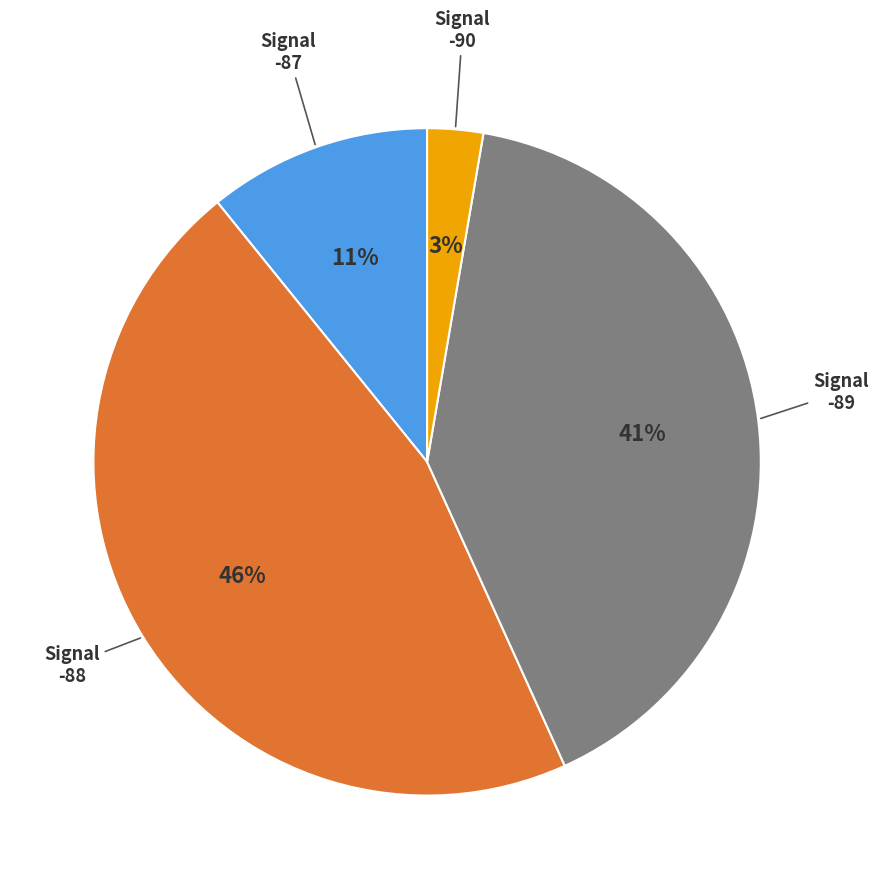

The -87 slice represents 3% of the pie. True or false?

False